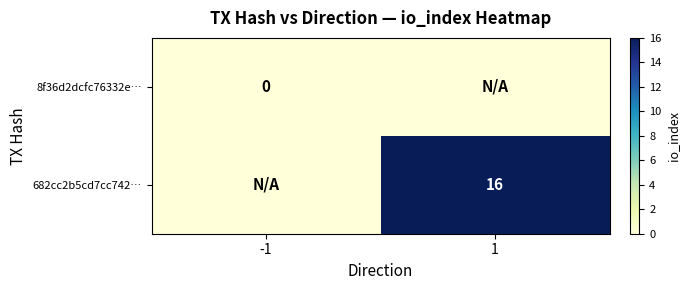

Between -1 and 1, which is larger?

-1